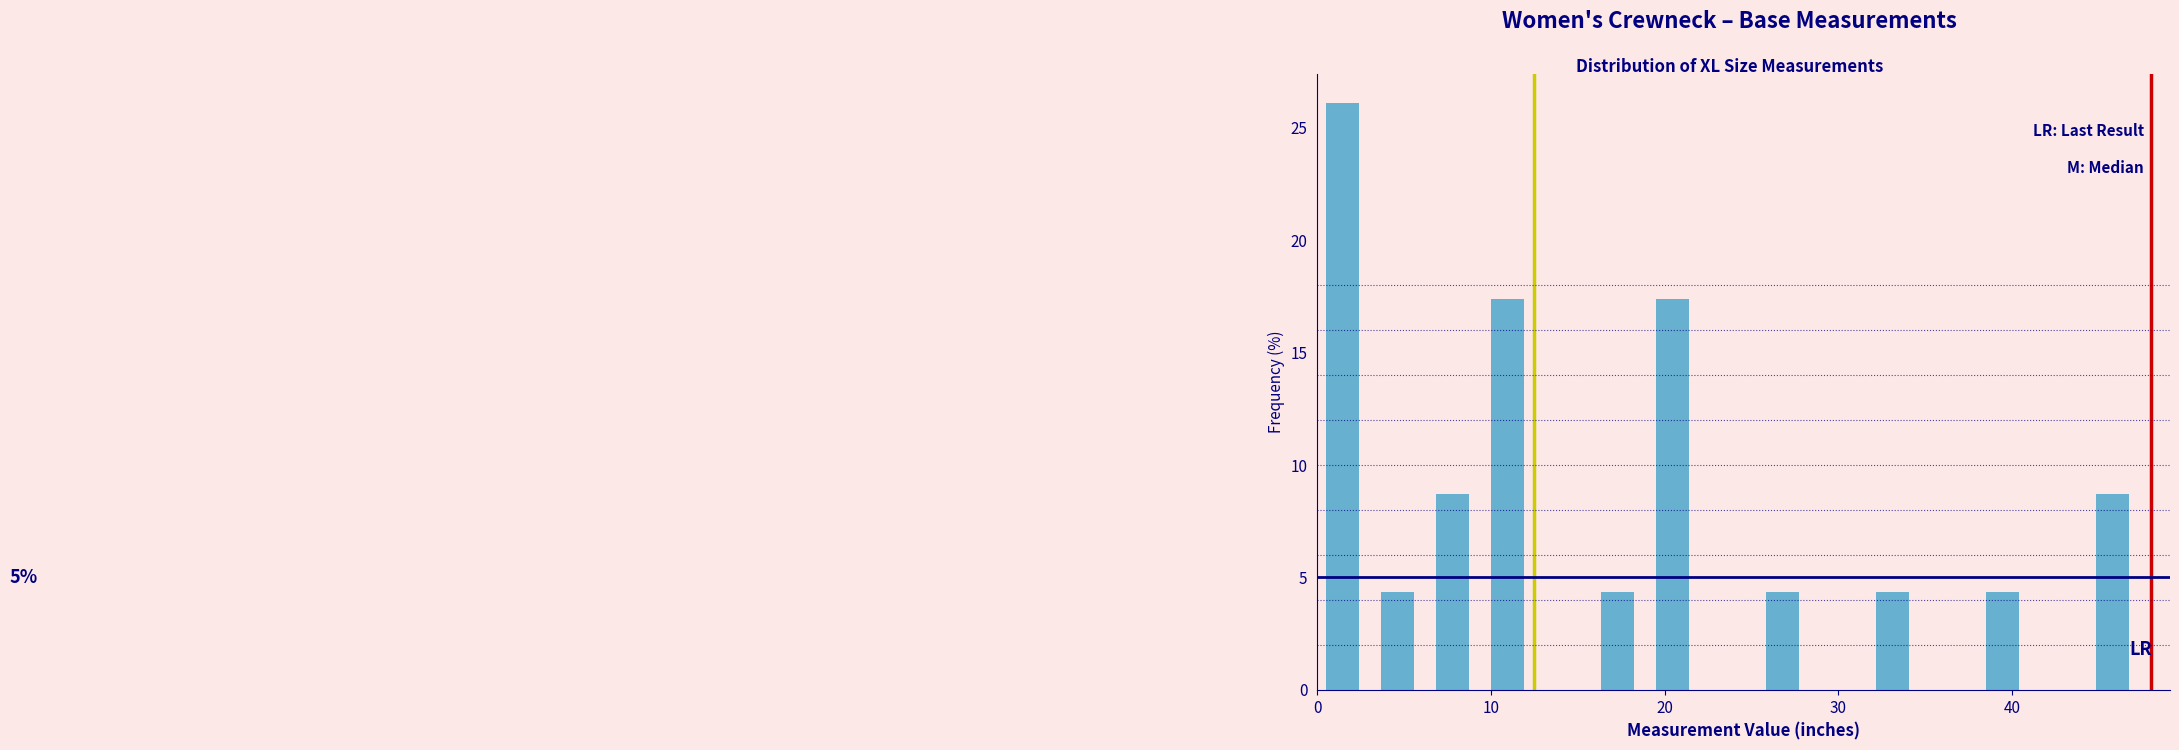

Around what value on the x-axis is the tallest bar? Give the approximate position of its centre, as read against the axis.

1